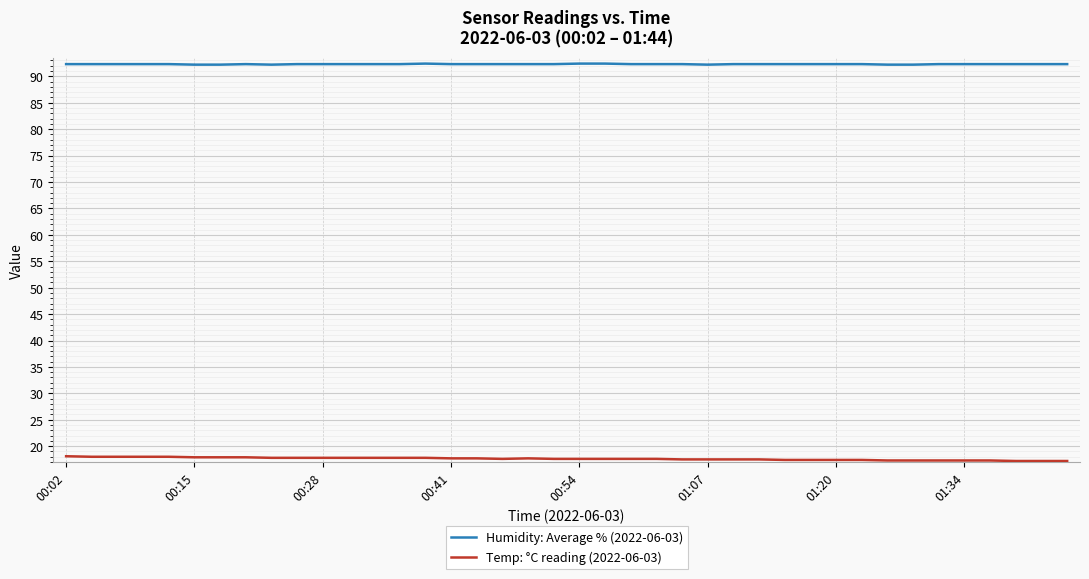

What is the difference between the maximum and second lowest values in the Humidity: Average % (2022-06-03) series?

0.2